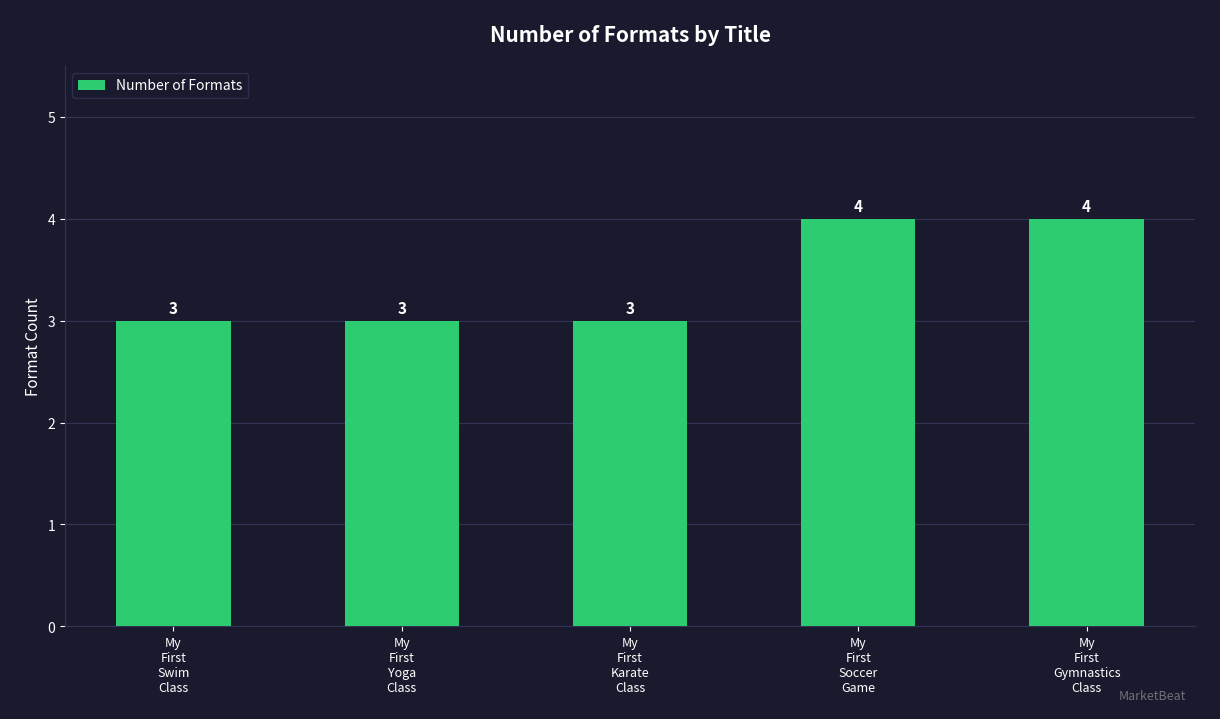

What is the average value?

3